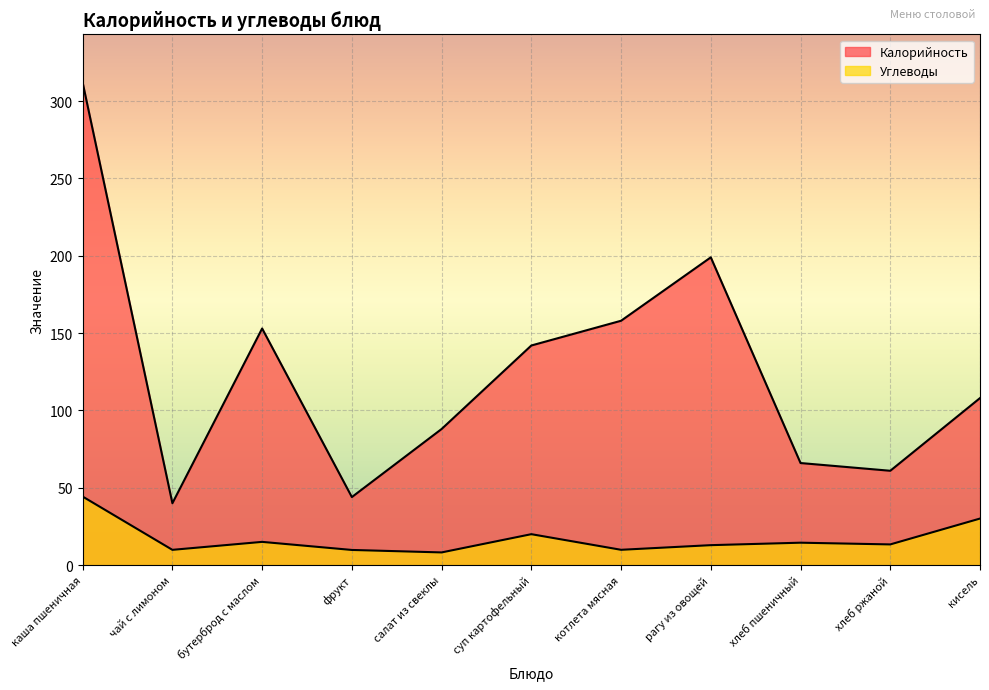

What are all the series names shown in the legend?

Калорийность, Углеводы